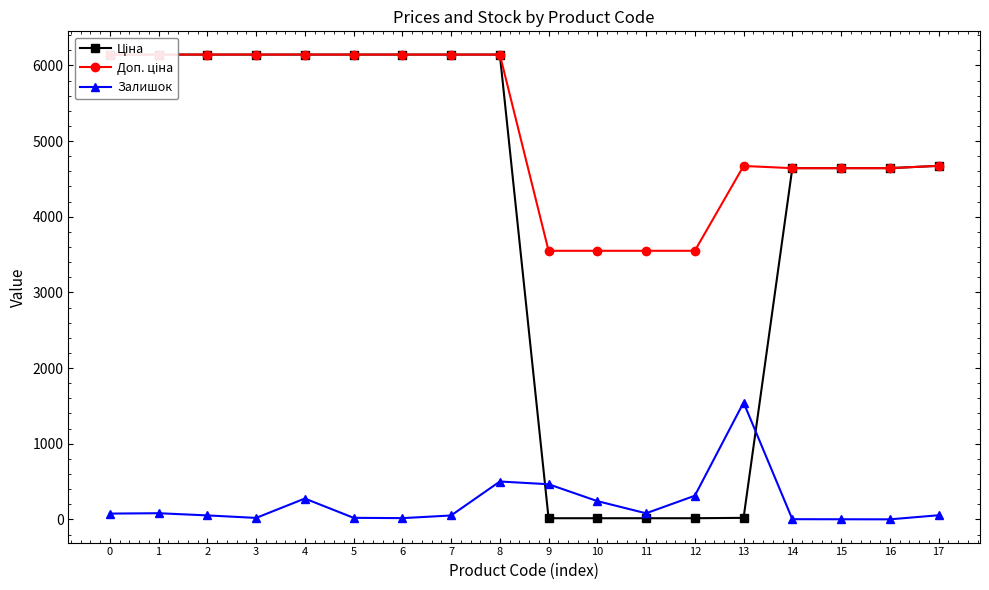

How many lines are shown in the chart?

3